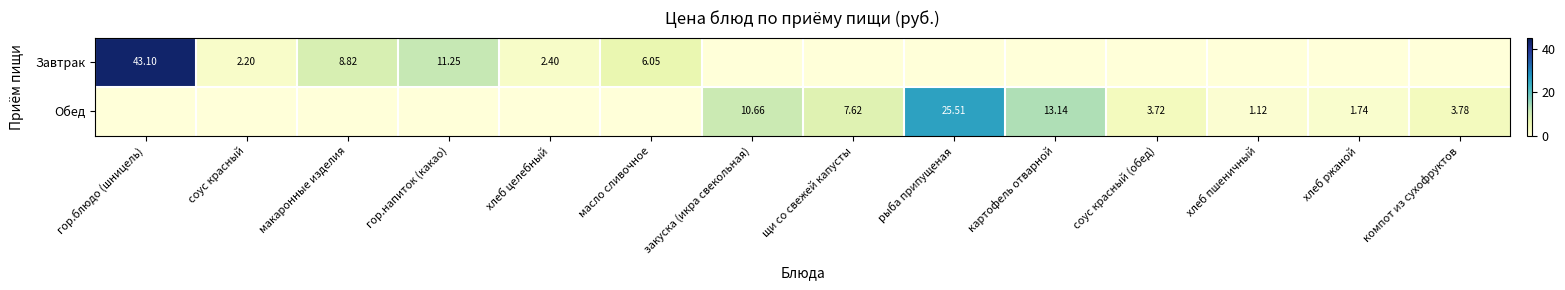

Is the value of Завтрак at соус красный greater than the value of Обед at рыба припущеная?

No